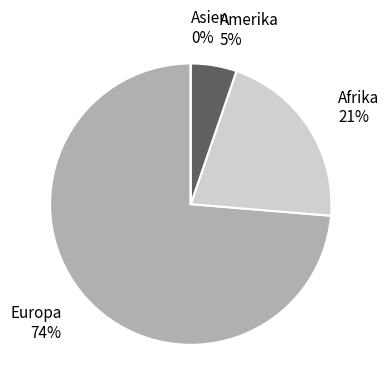

How many slices are in this pie chart?

4